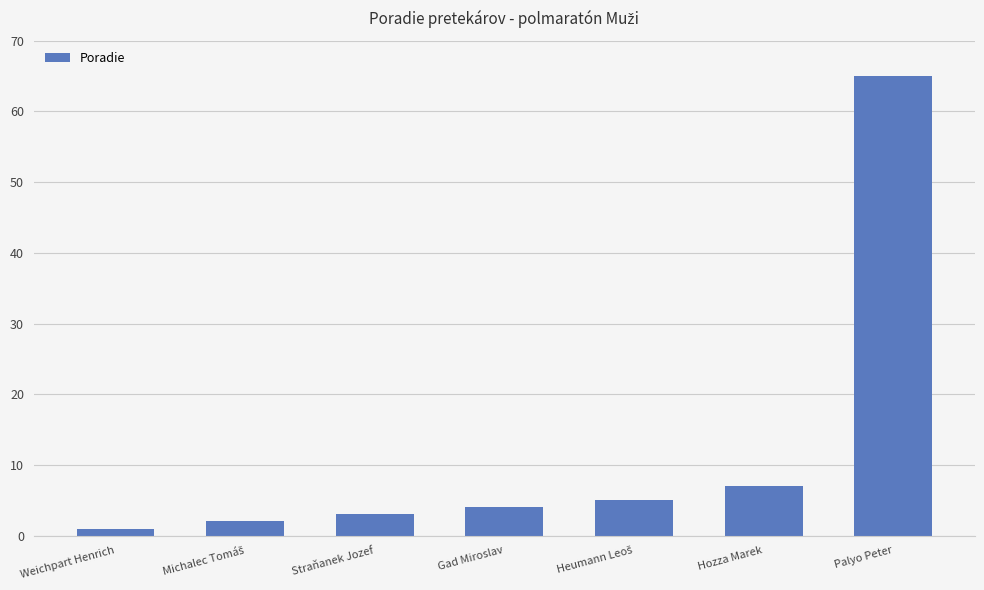

What is the average value?

12